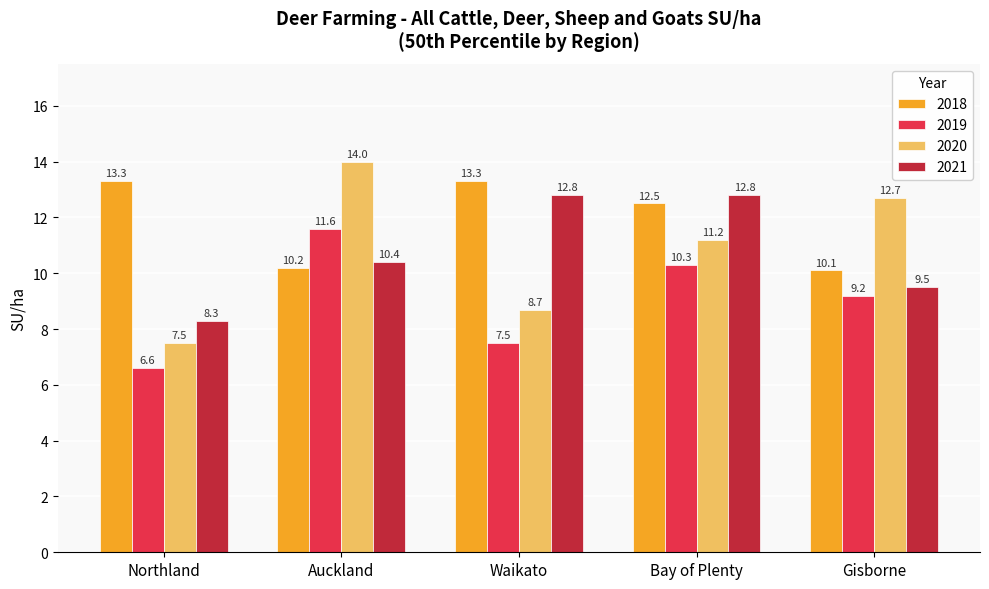

Rank the series at Northland from highest to lowest value.

2018, 2021, 2020, 2019